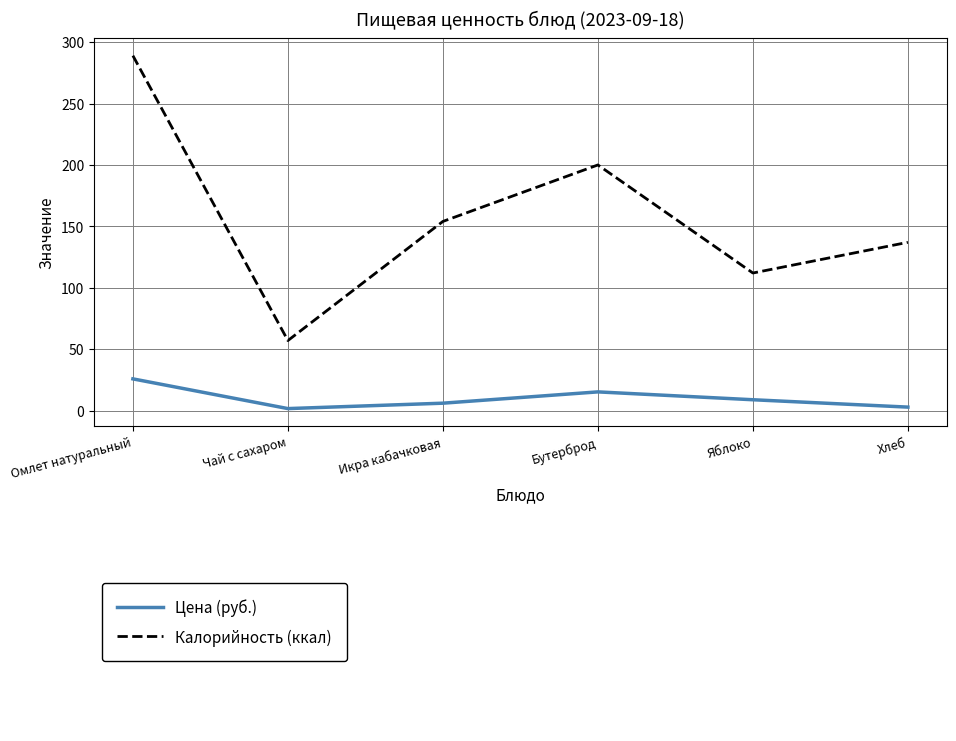

At which category is the sum across all series the highest?

Омлет натуральный